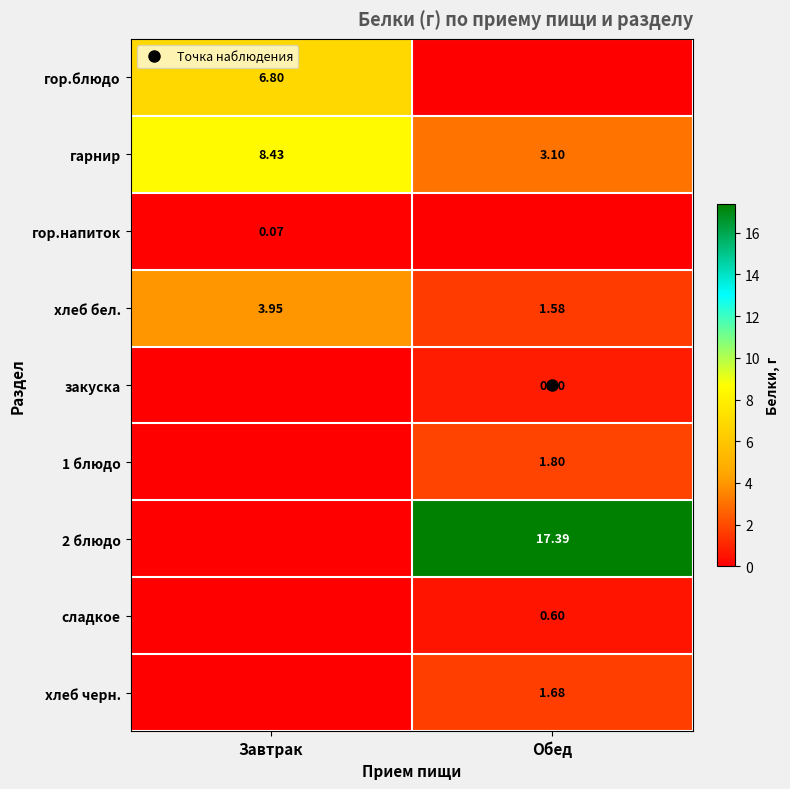

At Завтрак, list the series in order from largest to smallest.

гарнир, гор.блюдо, хлеб бел., гор.напиток, закуска, 1 блюдо, 2 блюдо, сладкое, хлеб черн.